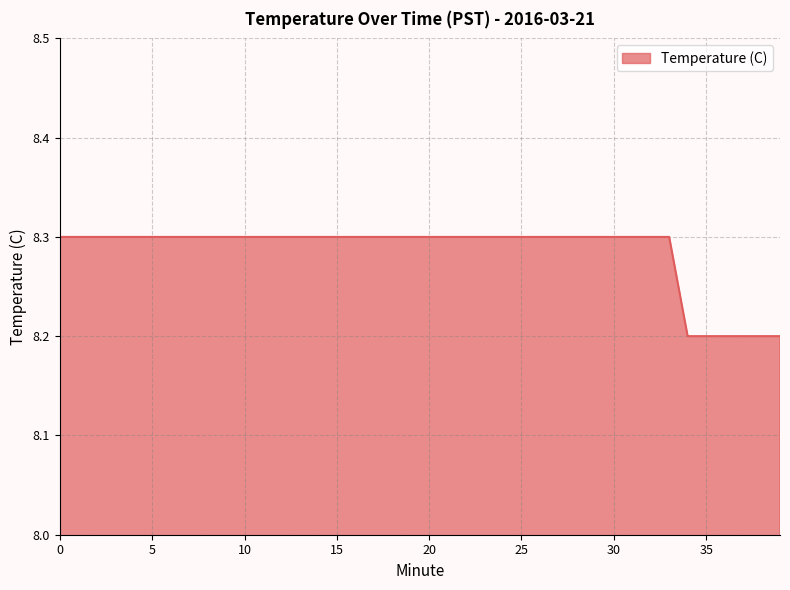

What is the minimum value shown in the chart?

8.2